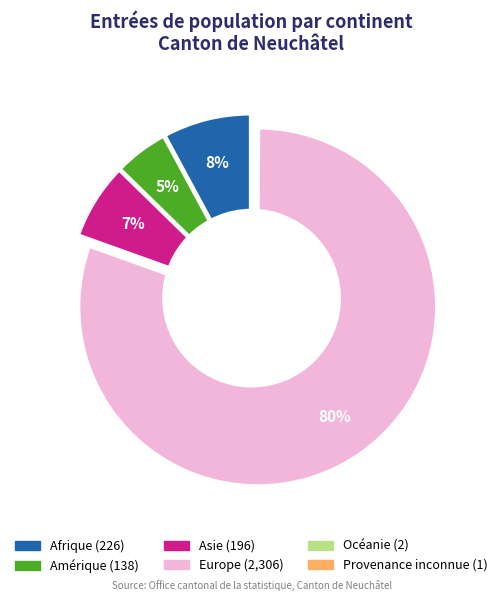

What is the change in value from Afrique to Océanie?

-224